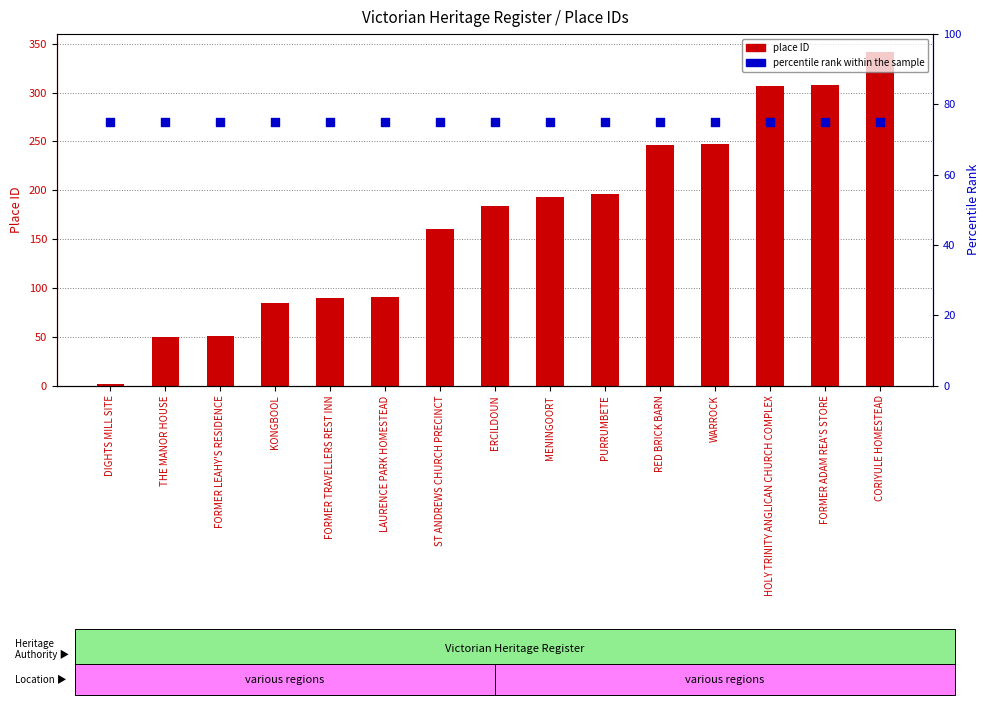

Is the value of percentile rank within the sample at FORMER TRAVELLERS REST INN greater than the value of place ID at FORMER TRAVELLERS REST INN?

No